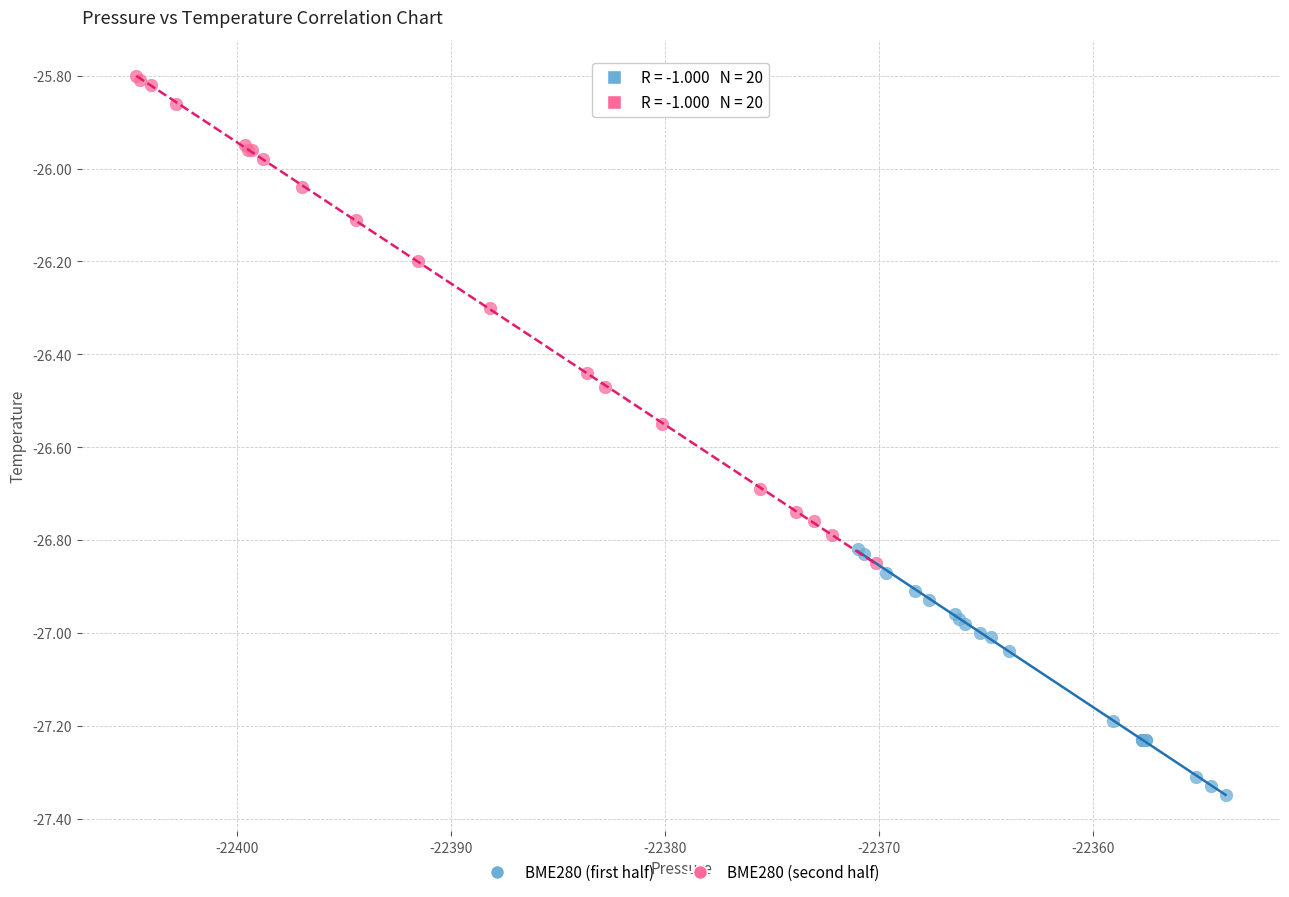

What are all the series names shown in the legend?

BME280 (first half), BME280 (second half)